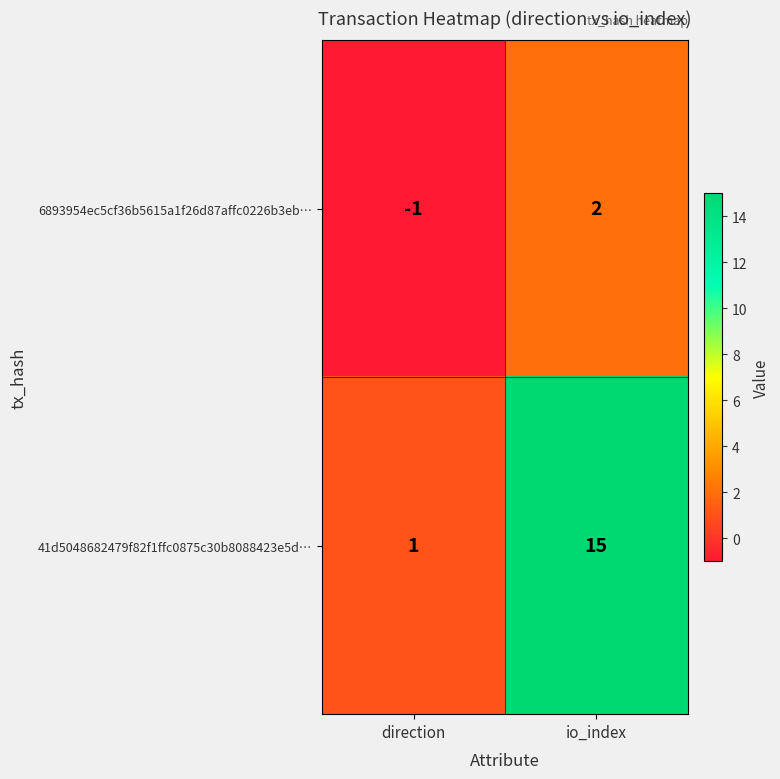

What is the difference between the highest and lowest values at direction?

2